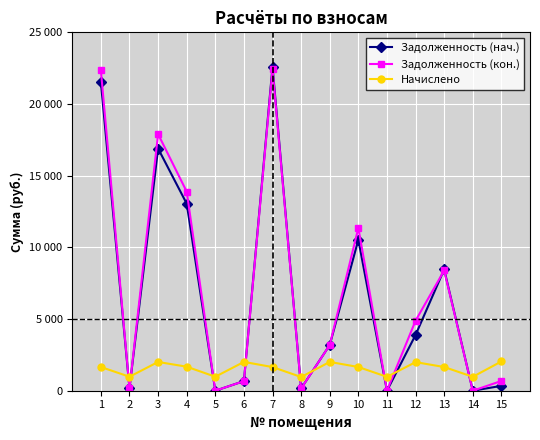

What is the difference between the maximum and minimum values in the Начислено series?

1084.4